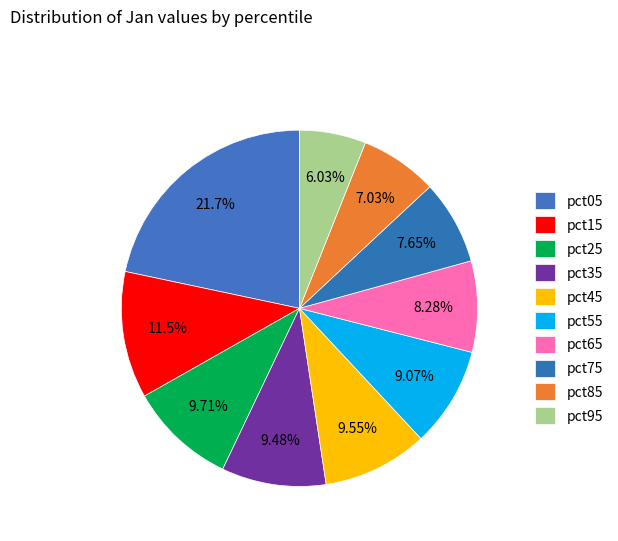

Is it true that pct35 is 9% of the pie?

True